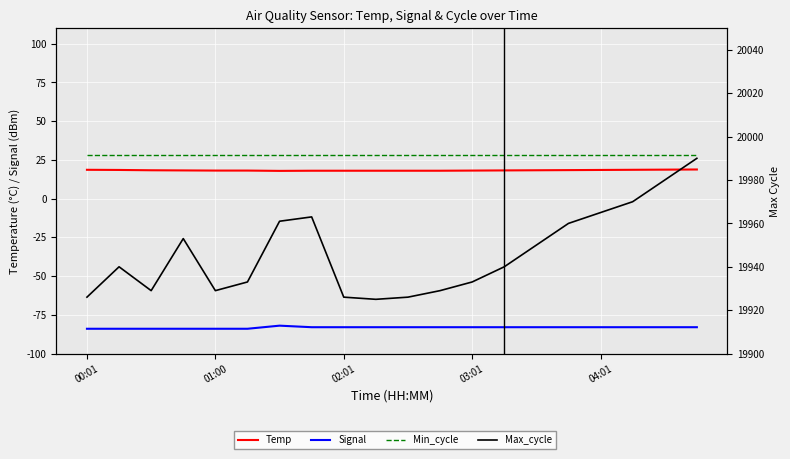

What is the spread (max minus min) of values at 04:01?

20048.0